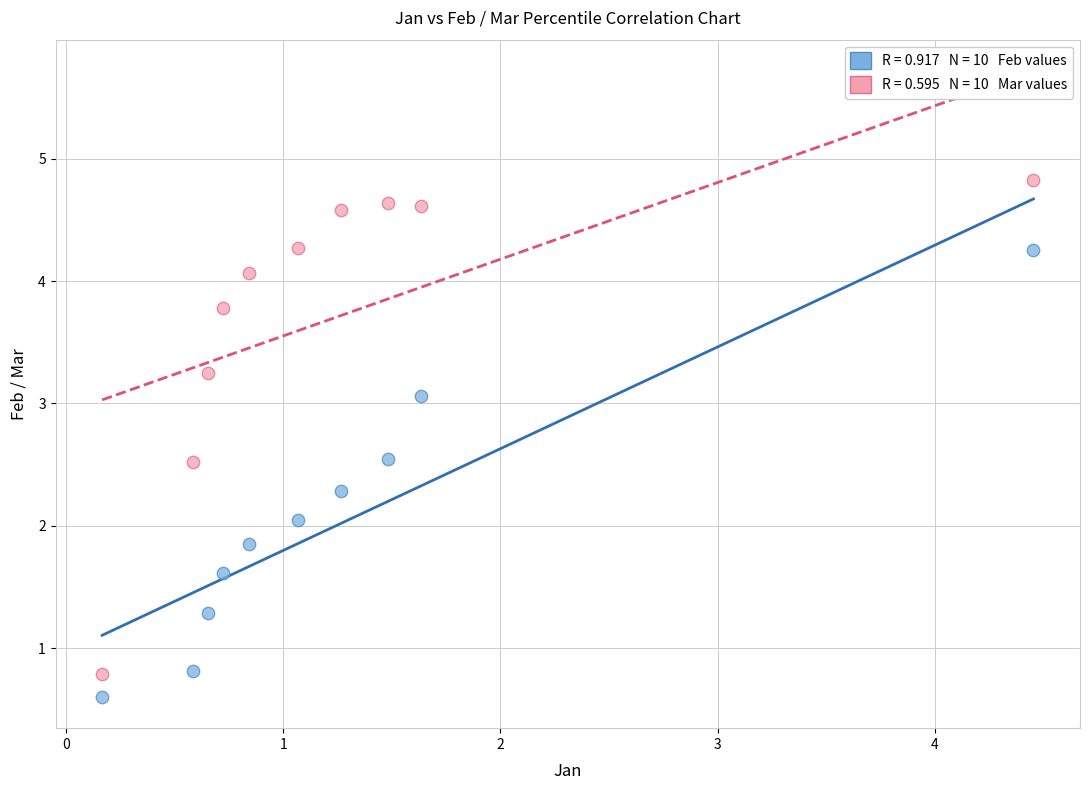

Across all data points, what is the range of Y values (max minus min)?

4.2